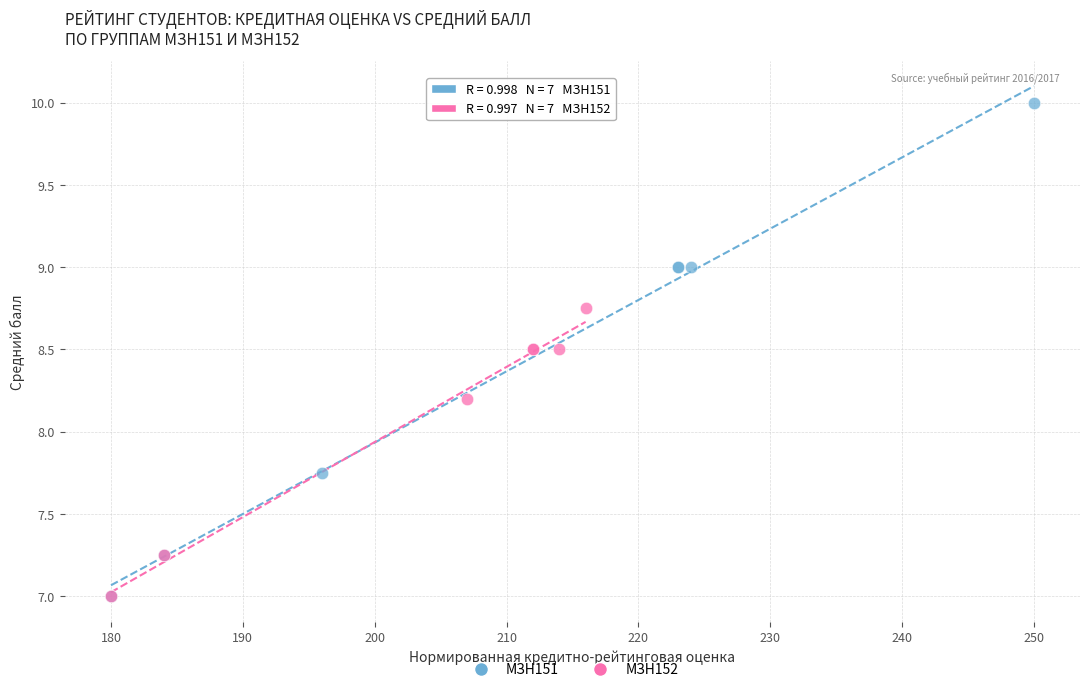

Which series contains the highest Y value?

МЗН151